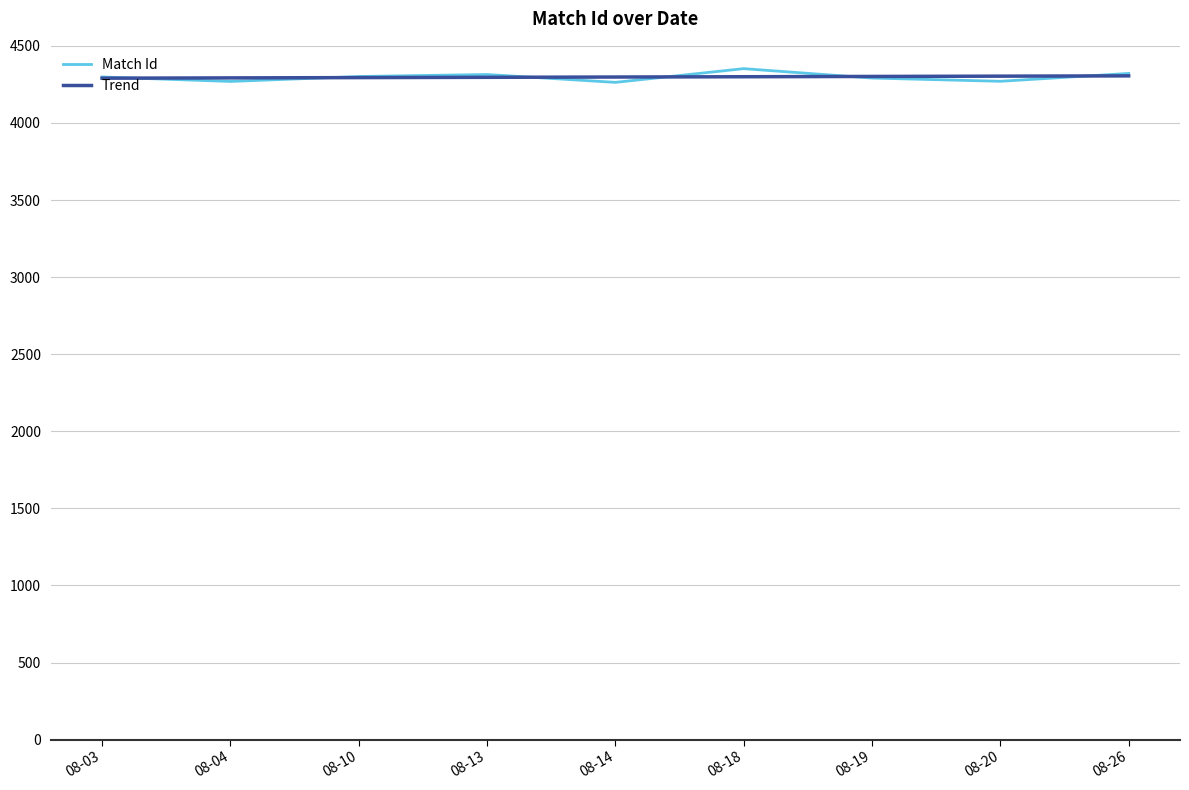

Which series has the widest spread of values?

Match Id